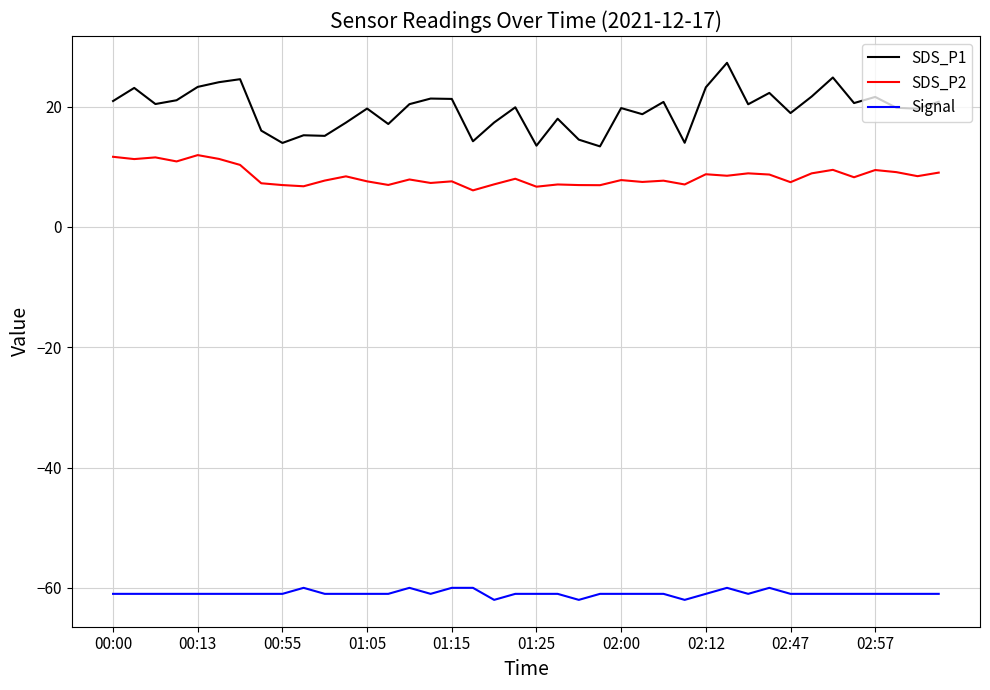

Which series has the largest total across all categories?

SDS_P1